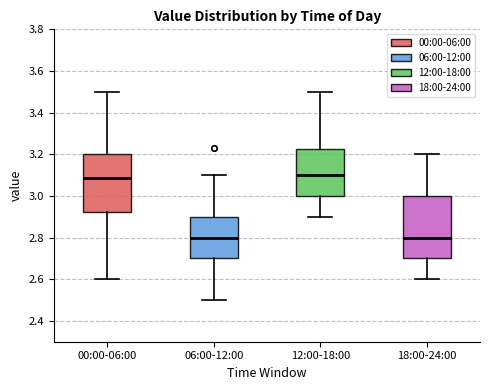

Which box is the tallest, from its lower edge to its upper edge?

18:00-24:00